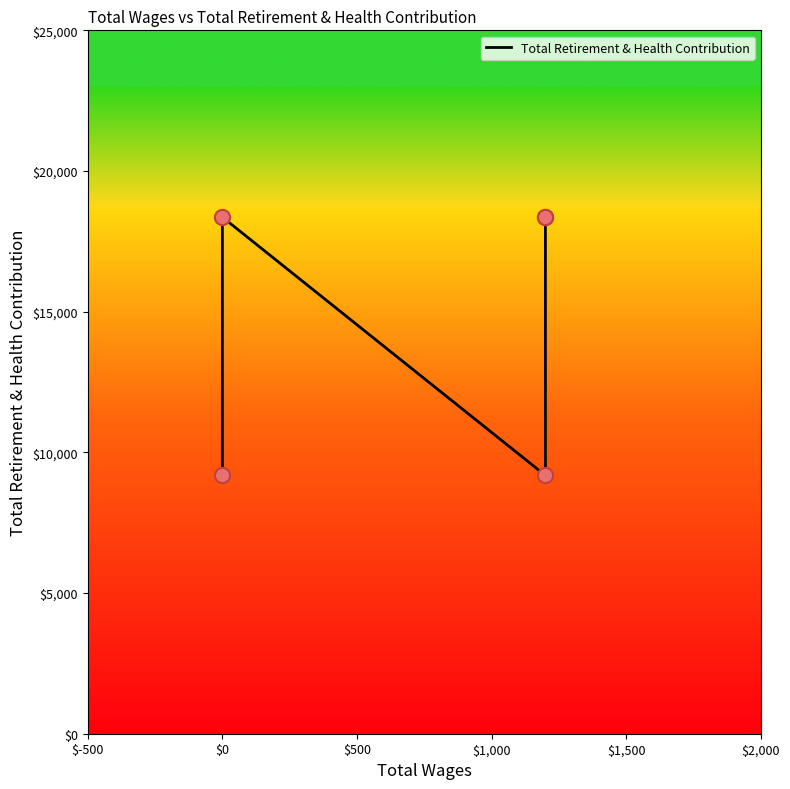

Which has a higher value, $1,500 or $0?

$1,500